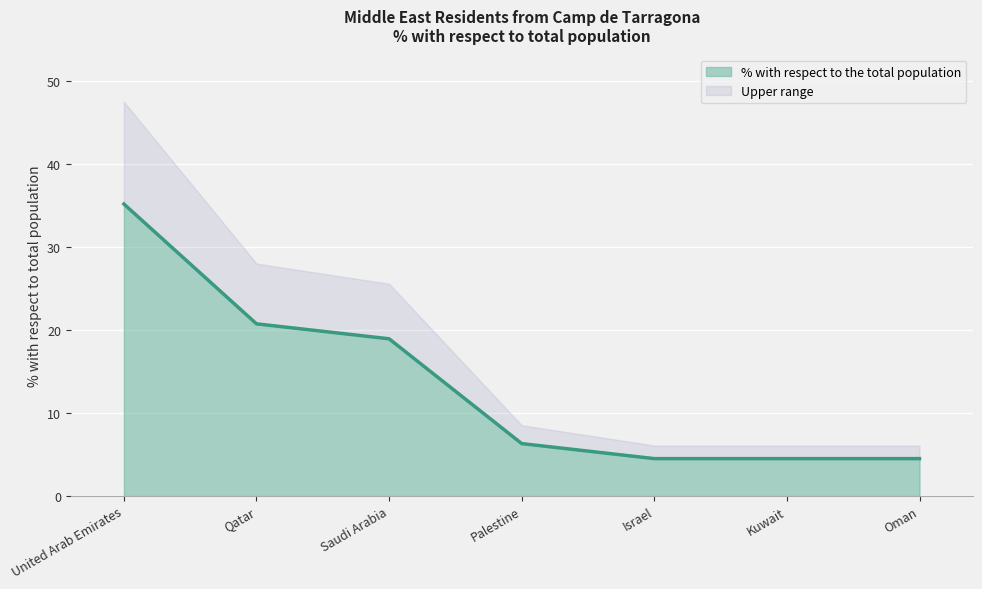

What is the change in value from United Arab Emirates to Palestine?

-28.8